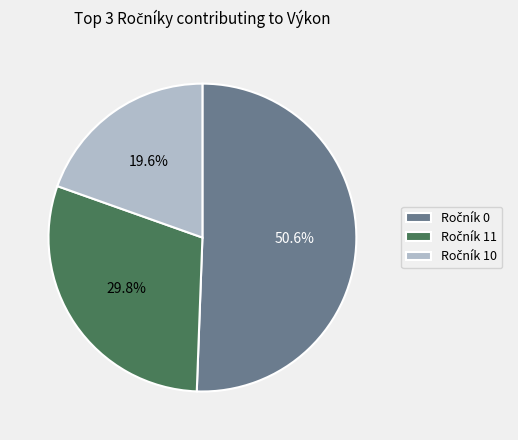

Does any single category account for the majority?

Yes